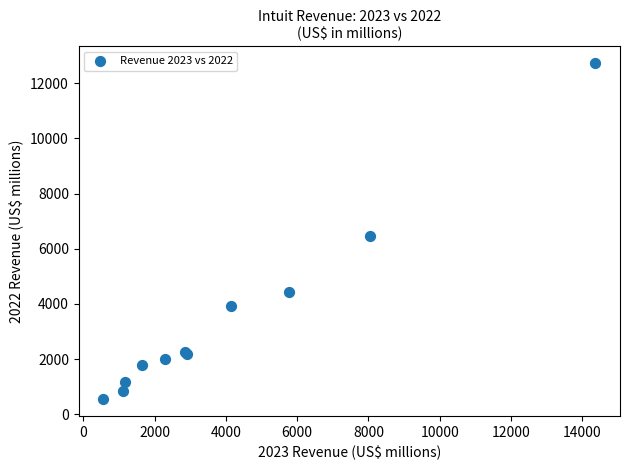

What Y value in the scatter plot is closest to 6636?

6460